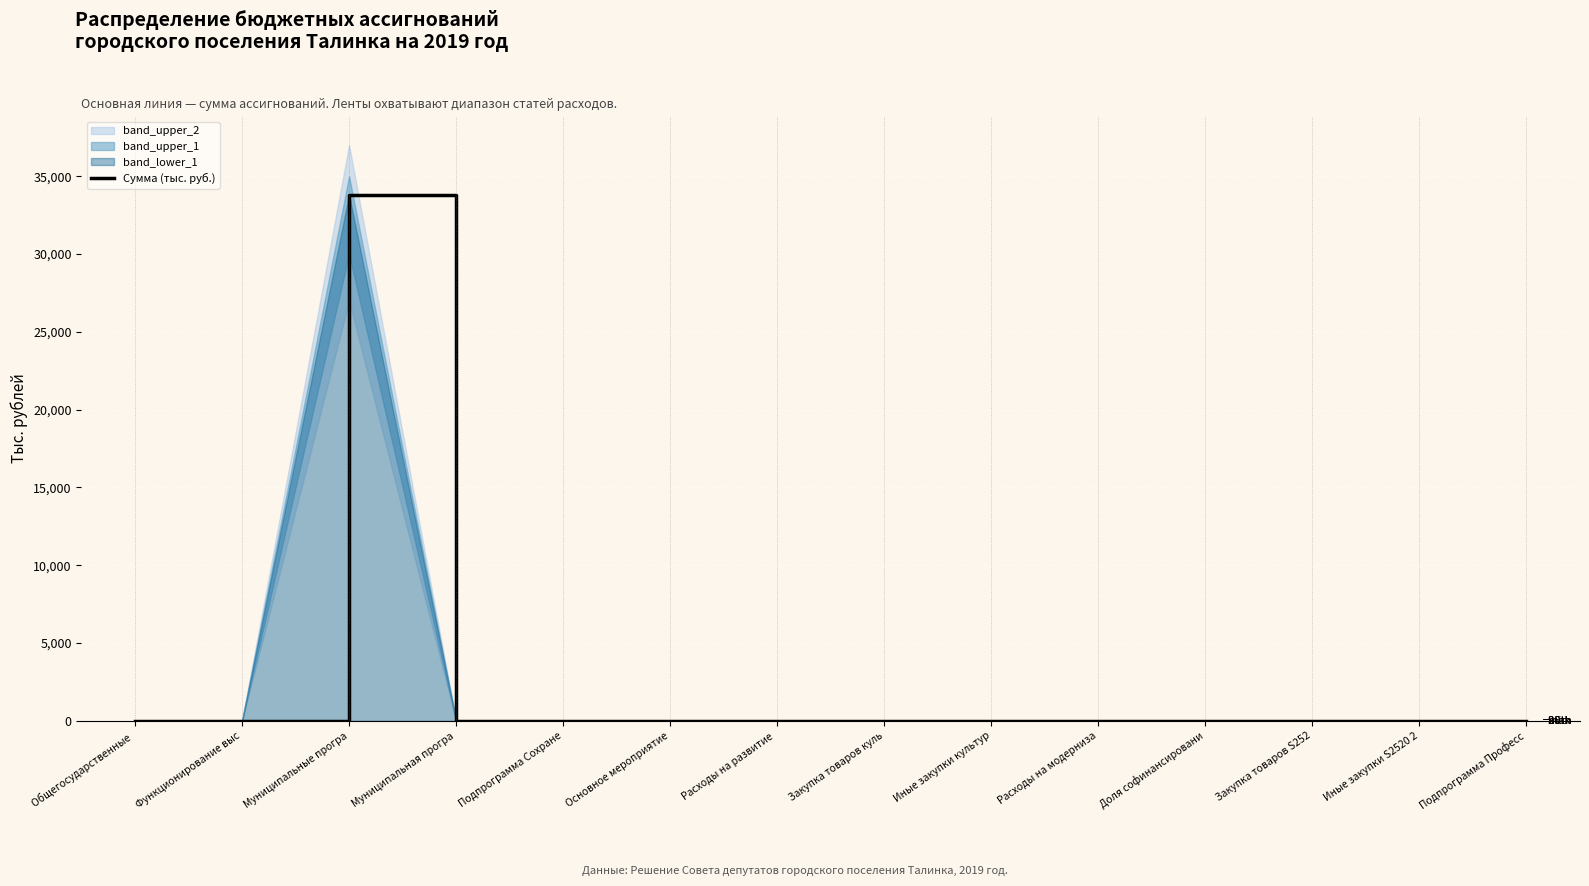

Between Подпрограмма Сохране and Муниципальная програ, which is larger?

Подпрограмма Сохране